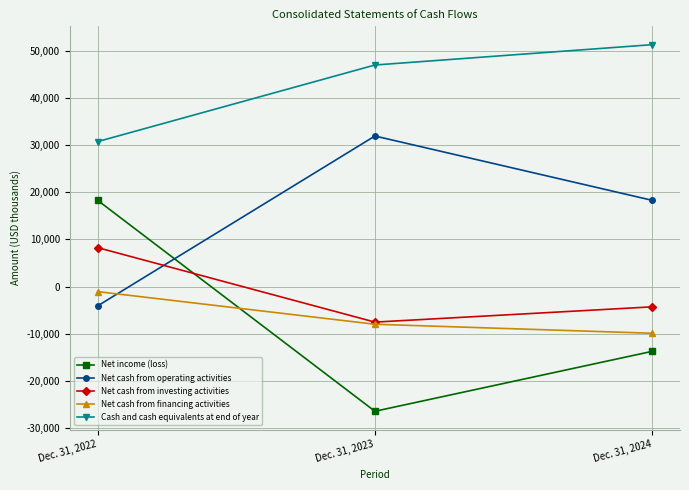

What is the maximum value shown in the chart?

51283